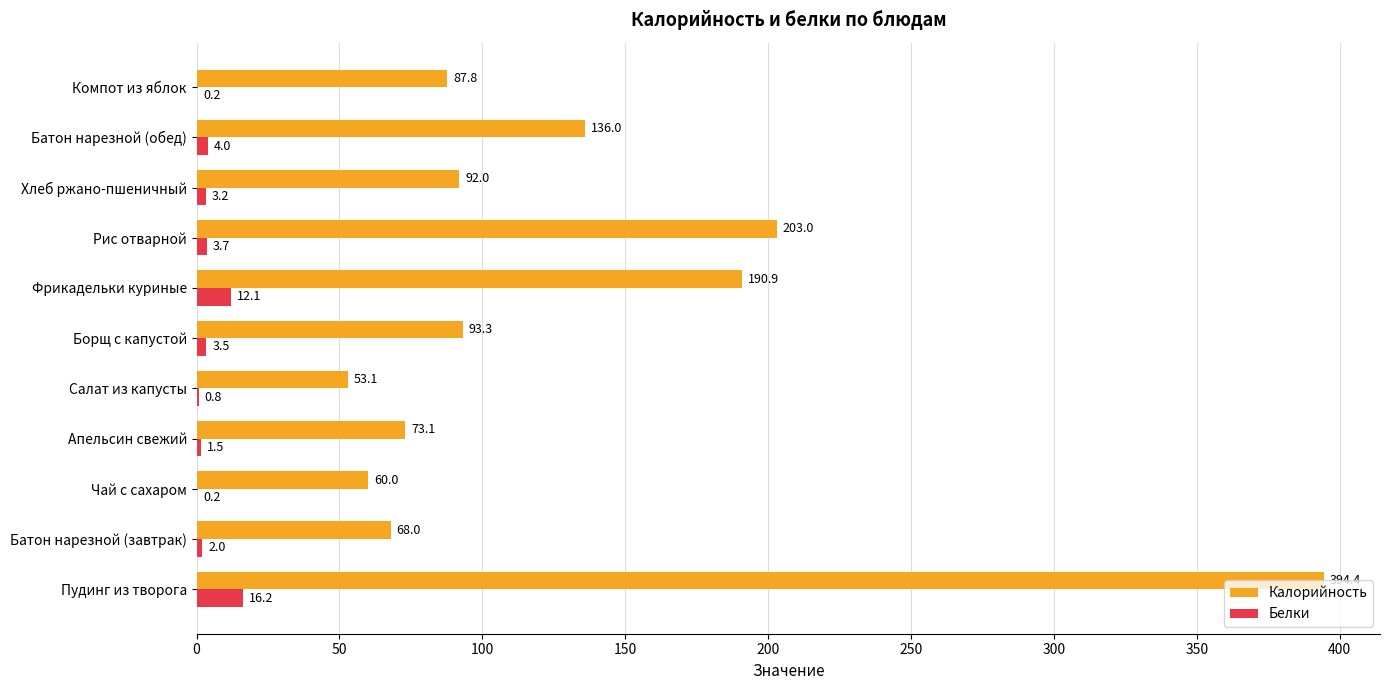

What is the maximum value shown in the chart?

394.4